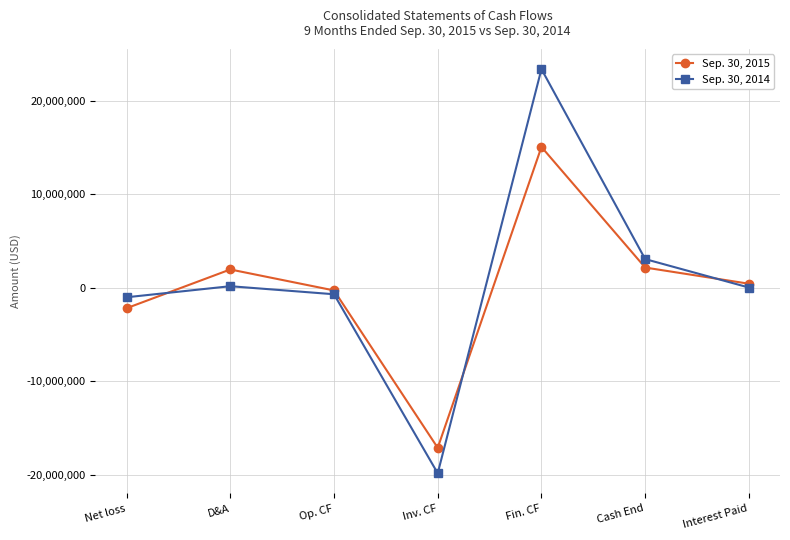

True or false: Sep. 30, 2014 has a value of 30490 at Interest Paid.

True